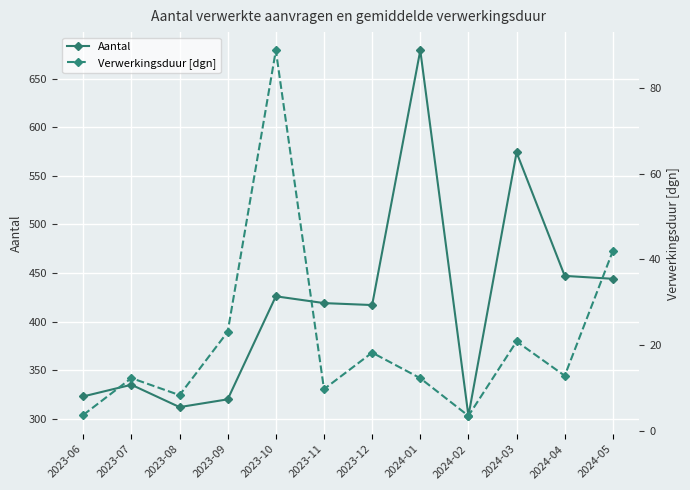

Reading left to right, extract all data points from this chart.

Aantal: 2023-06=323.0	2023-07=335.0	2023-08=312.0	2023-09=320.0	2023-10=426.0	2023-11=419.0	2023-12=417.0	2024-01=679.0	2024-02=303.0	2024-03=574.0	2024-04=447.0	2024-05=444.0
Verwerkingsduur [dgn]: 2023-06=3.7	2023-07=12.3	2023-08=8.3	2023-09=23.1	2023-10=88.8	2023-11=9.7	2023-12=18.2	2024-01=12.3	2024-02=3.5	2024-03=20.9	2024-04=12.8	2024-05=42.0